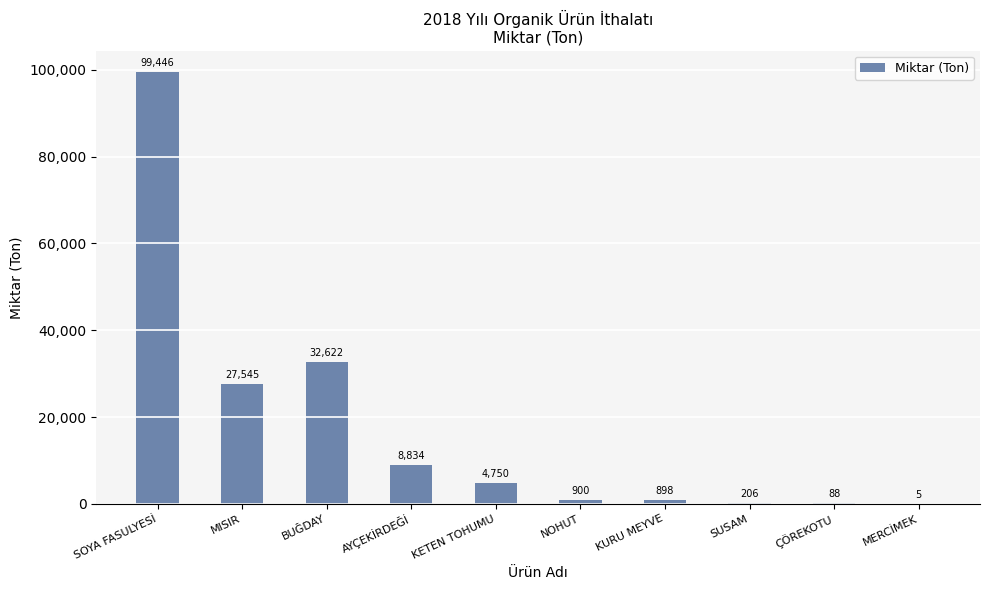

Reading left to right, transcribe all the data shown in this chart.

SOYA FASULYESİ=99446	MISIR=27545	BUĞDAY=32622	AYÇEKİRDEĞİ=8834	KETEN TOHUMU=4750	NOHUT=900	KURU MEYVE=898	SUSAM=206	ÇÖREKOTU=88	MERCİMEK=5